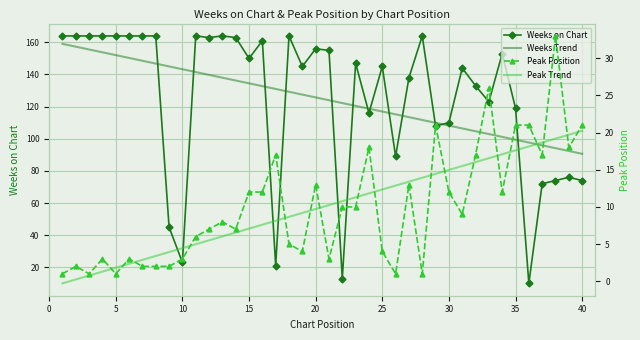

What is the value of the Peak Trend point at the 22nd from the left?

10.8